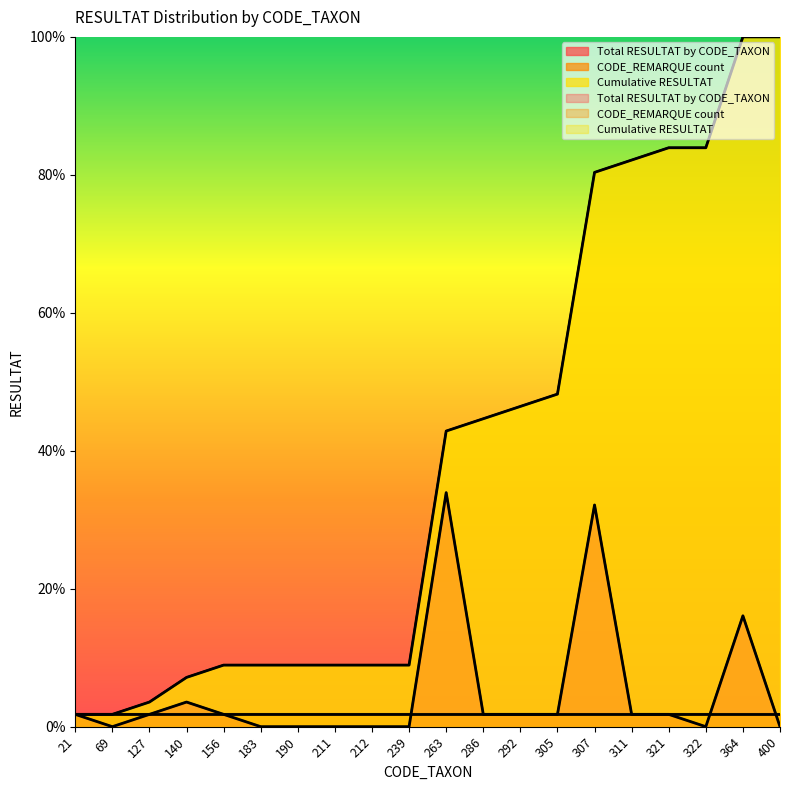

What value does the Cumulative RESULTAT series have at 211?

8.9